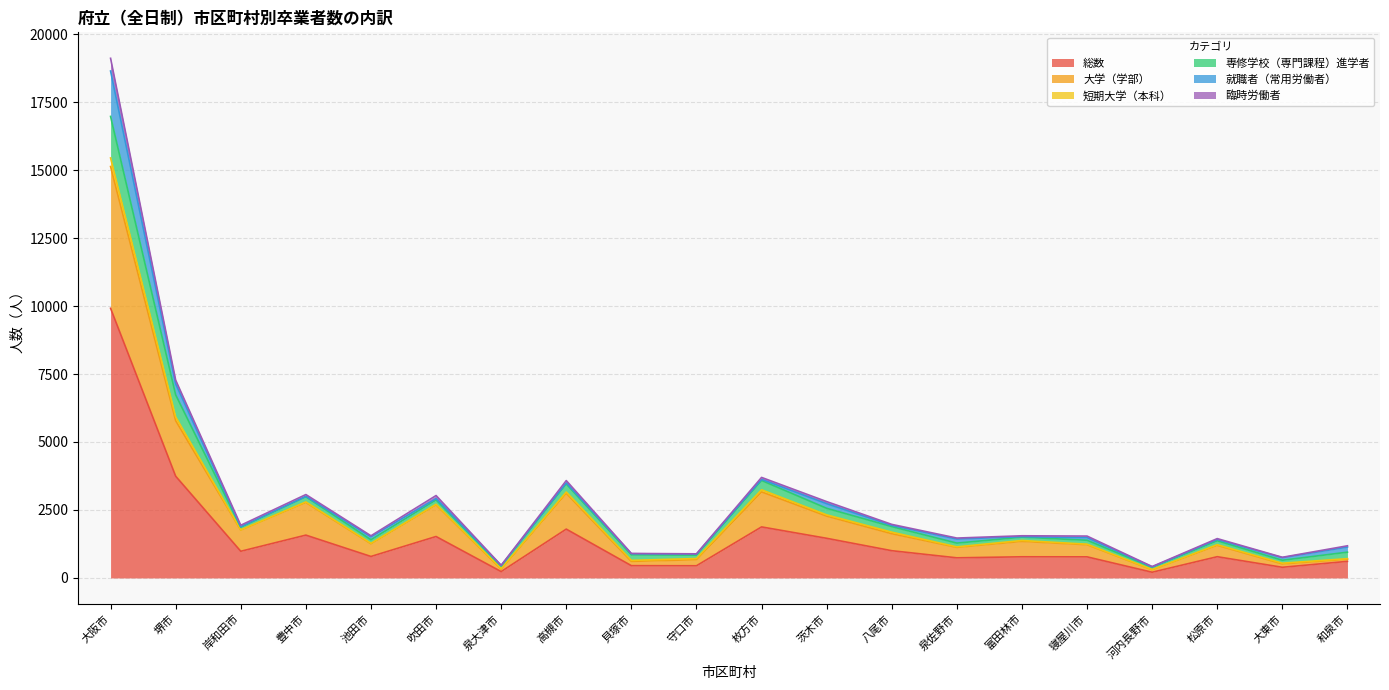

Is it true that 総数 equals 740 at 泉佐野市?

True